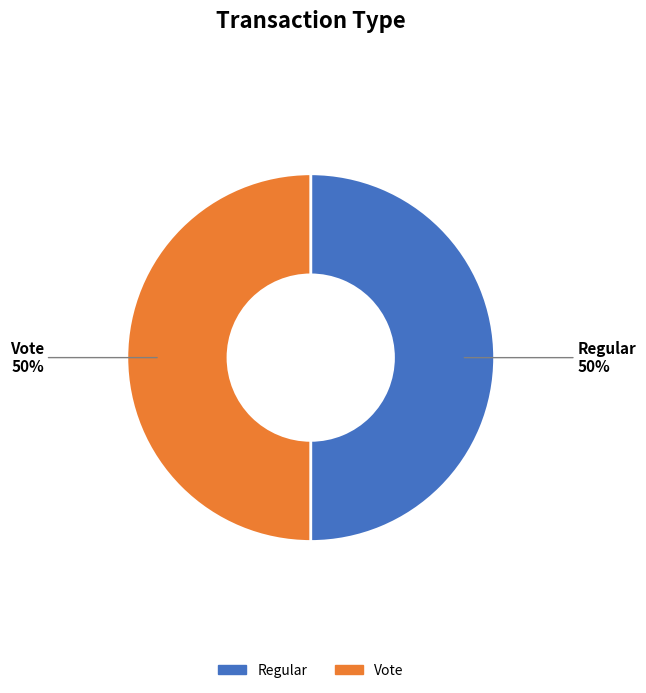

To the nearest percent, what is the average slice percentage?

50%